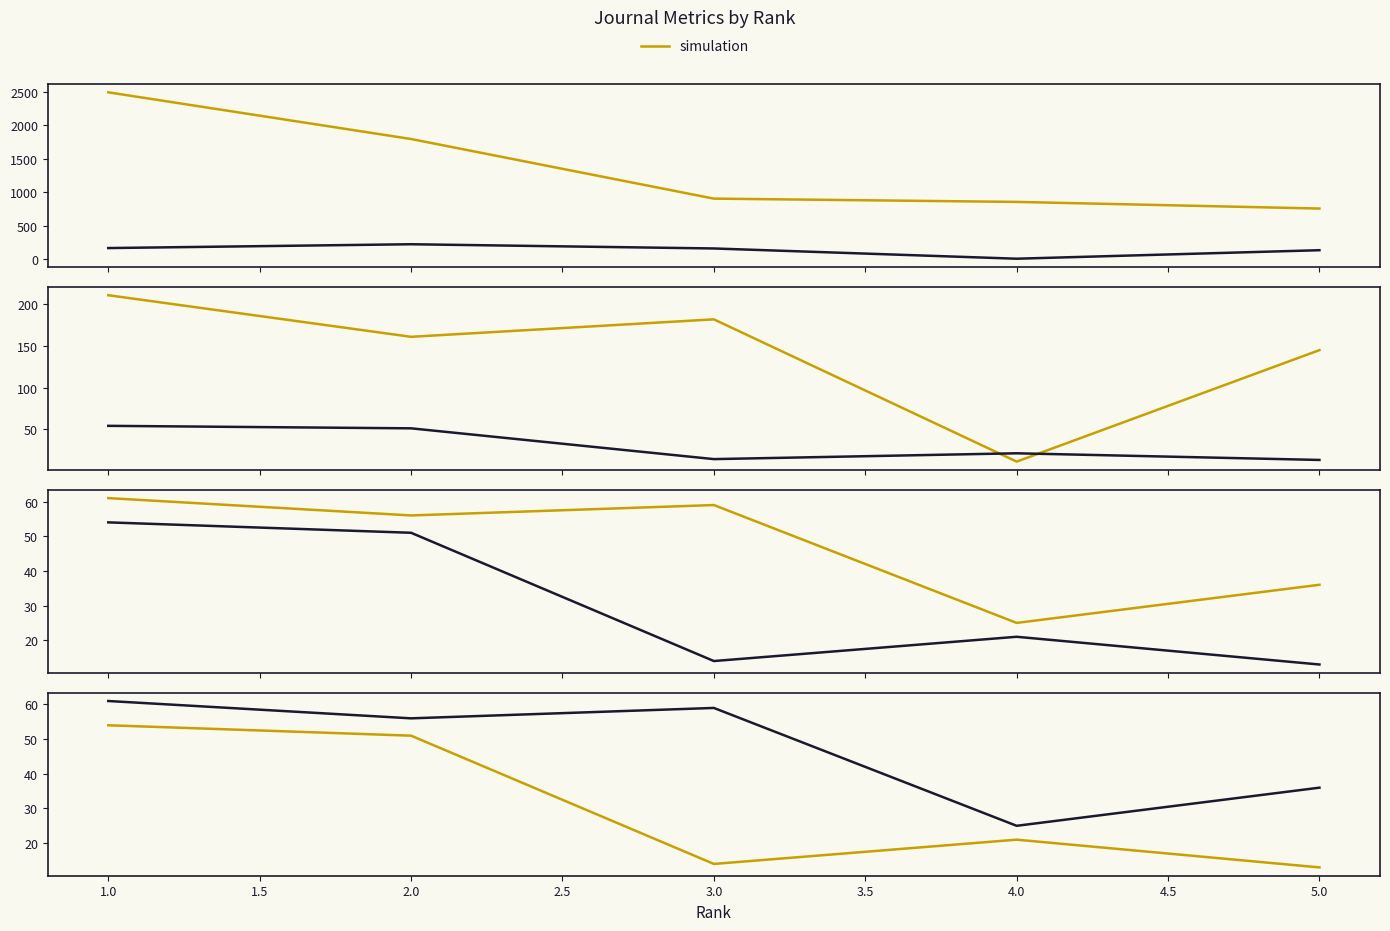

Which category has the highest value in the Total Cites (3years) series?

2.0